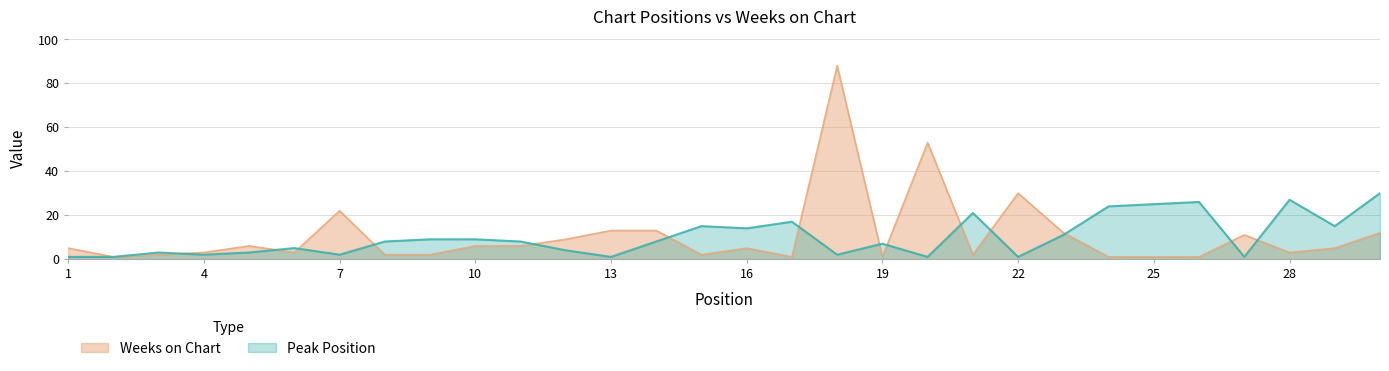

Count the number of categories in the chart.

30